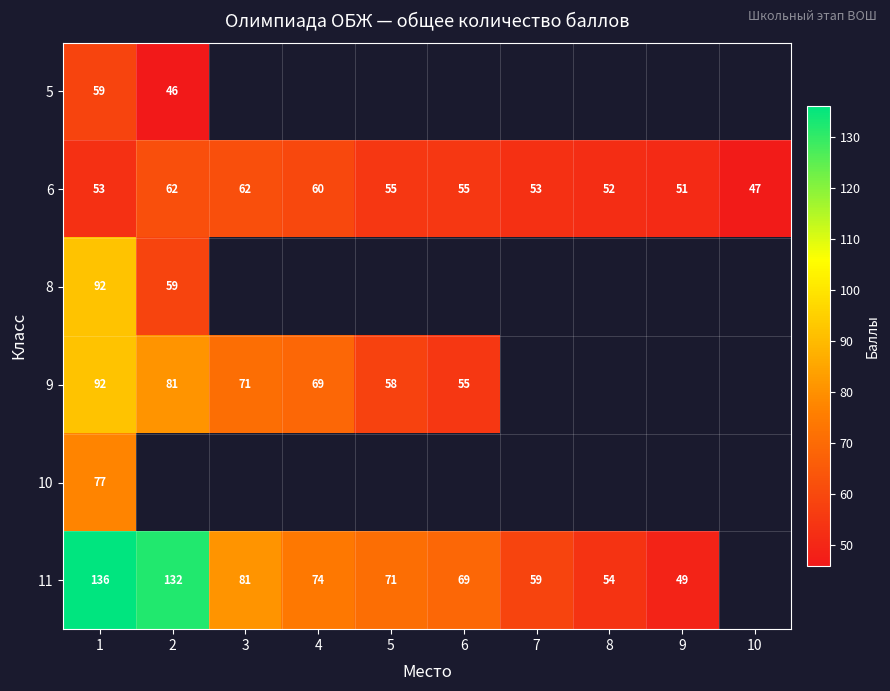

How many series are shown in this chart?

6